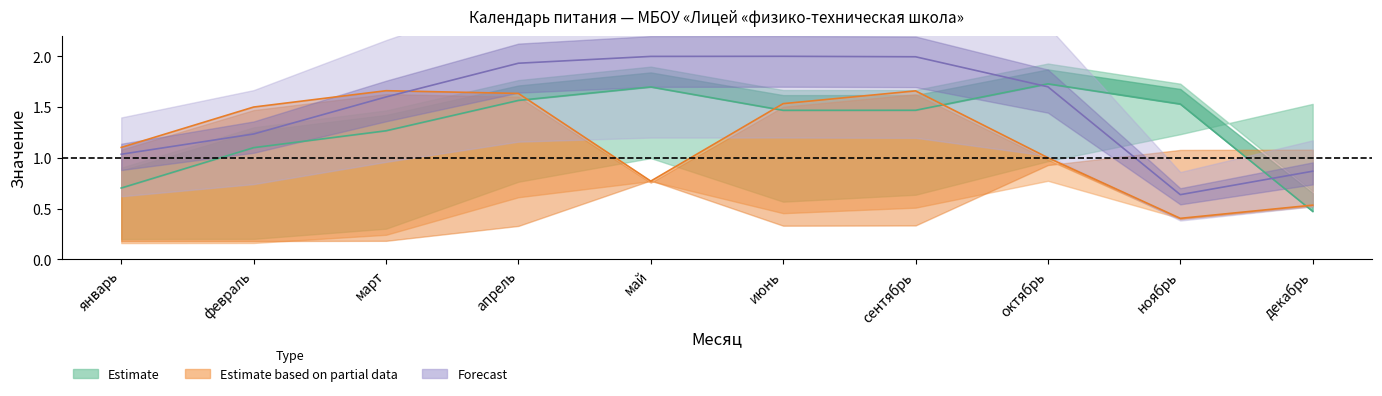

Where is Forecast nearest to the value 1?

январь